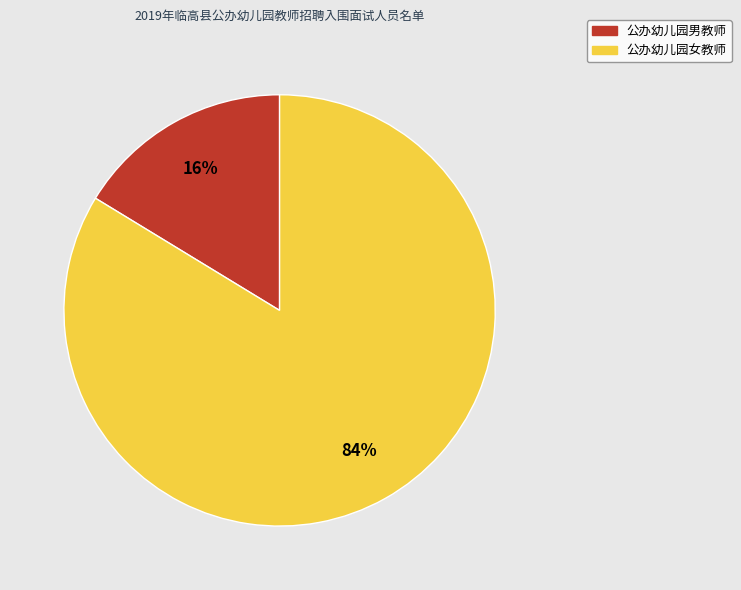

Does 公办幼儿园男教师 account for over 50% of the chart?

No